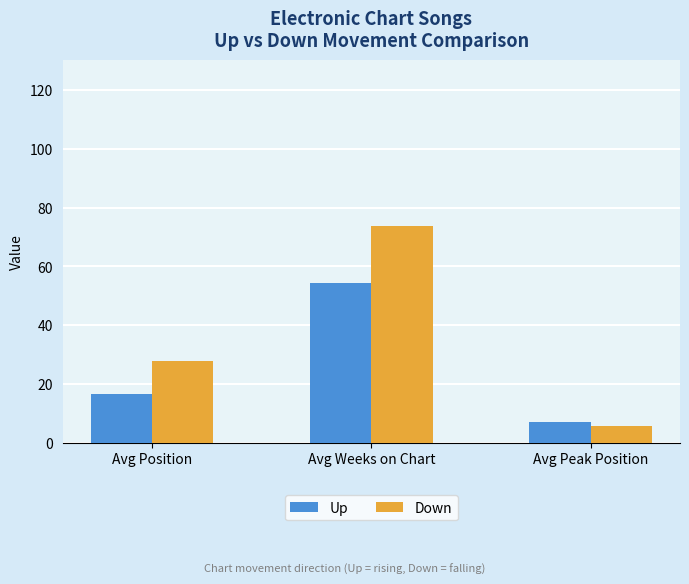

Reading left to right, extract all data points from this chart.

Up: 16.6	54.5	7.3
Down: 27.8	73.6	5.7